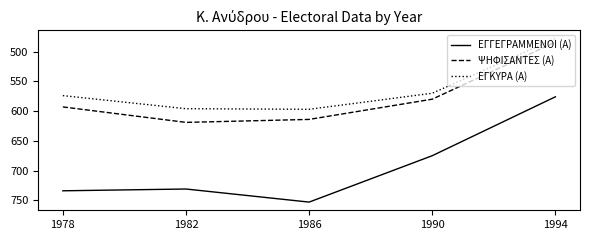

True or false: ΕΓΚΥΡΑ (Α) and ΕΓΓΕΓΡΑΜΜΕΝΟΙ (Α) intersect in this chart.

False